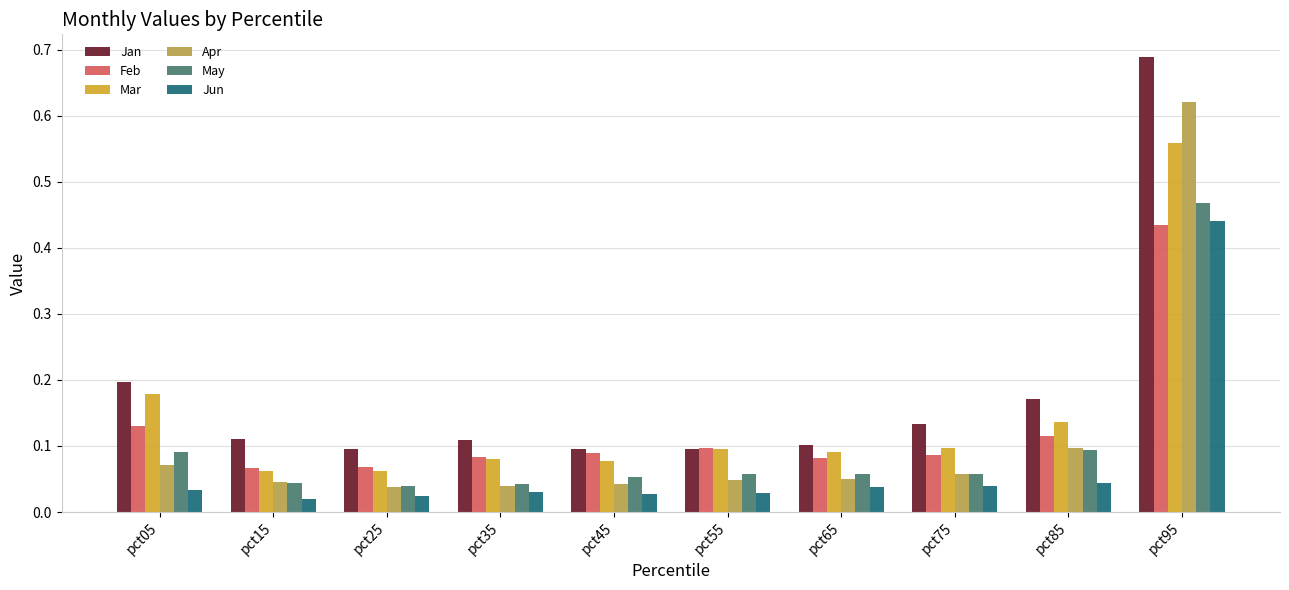

True or false: May has a value of 0.0 at pct65.

False